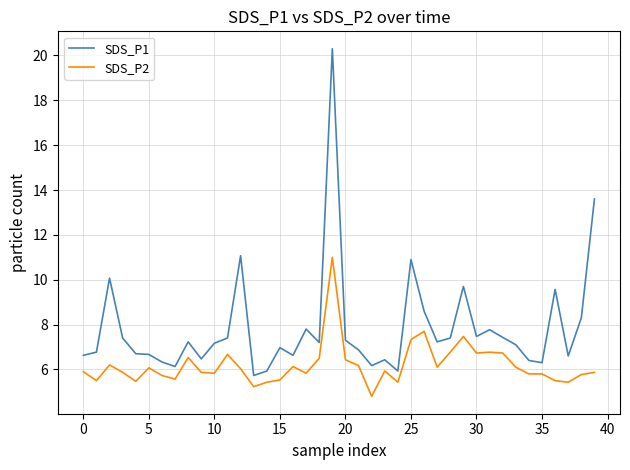

True or false: SDS_P2 and SDS_P1 intersect in this chart.

False